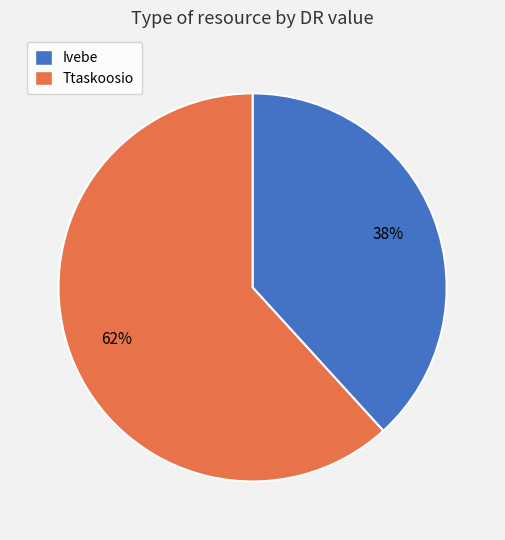

Rank the categories by value from highest to lowest.

Ttaskoosio, Ivebe